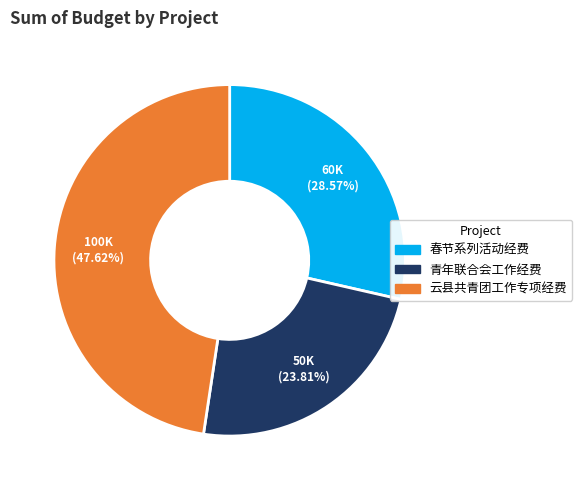

How many segments does this pie chart have?

3